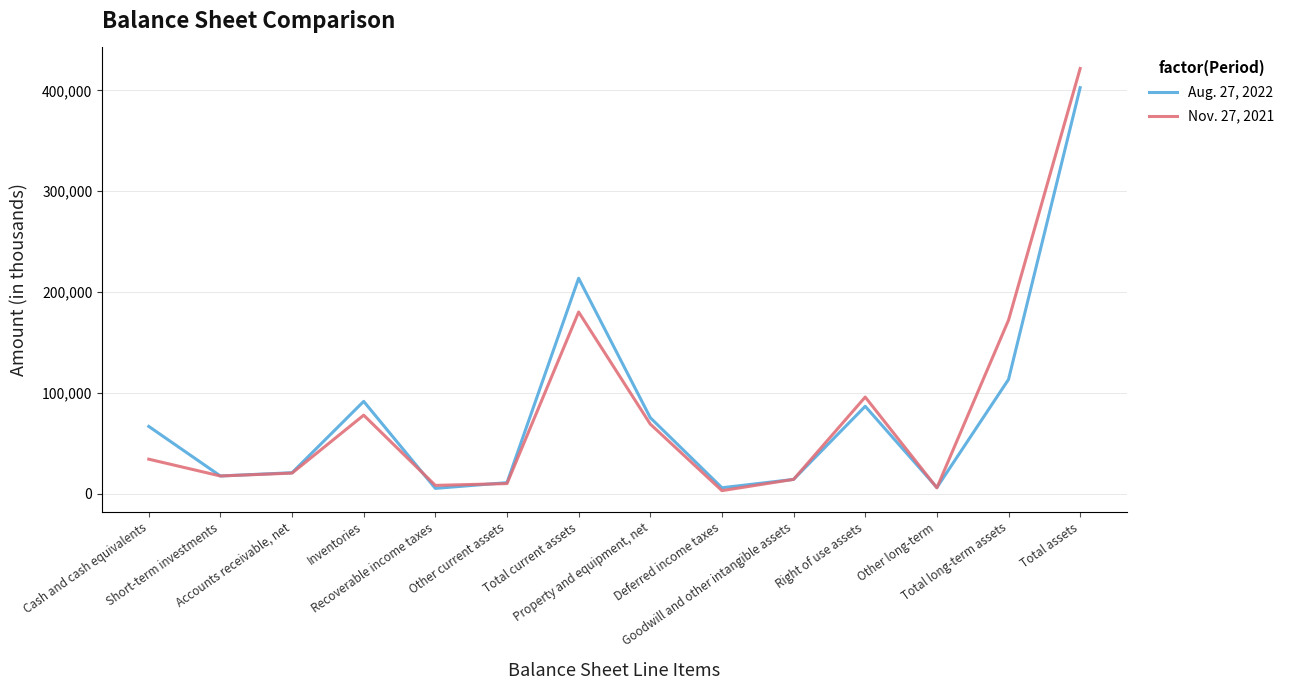

What is the difference between the highest and lowest values at Right of use assets?

9146